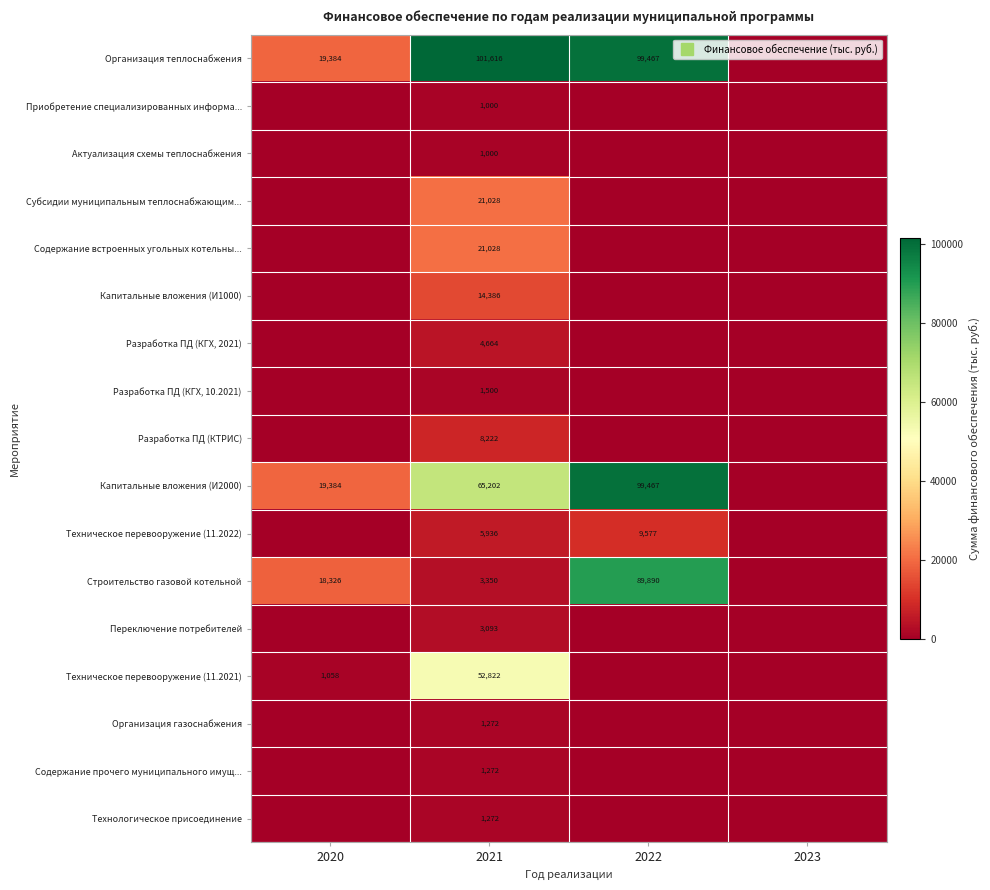

How many values in the Технологическое присоединение series exceed 0?

1